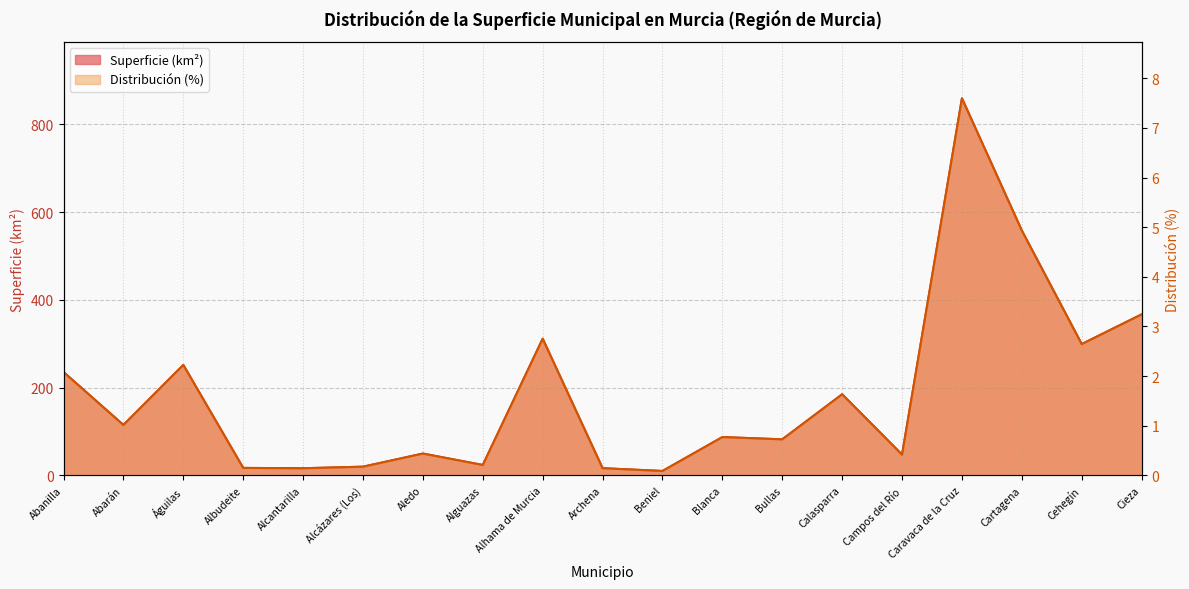

What is the greatest value displayed?

859.5